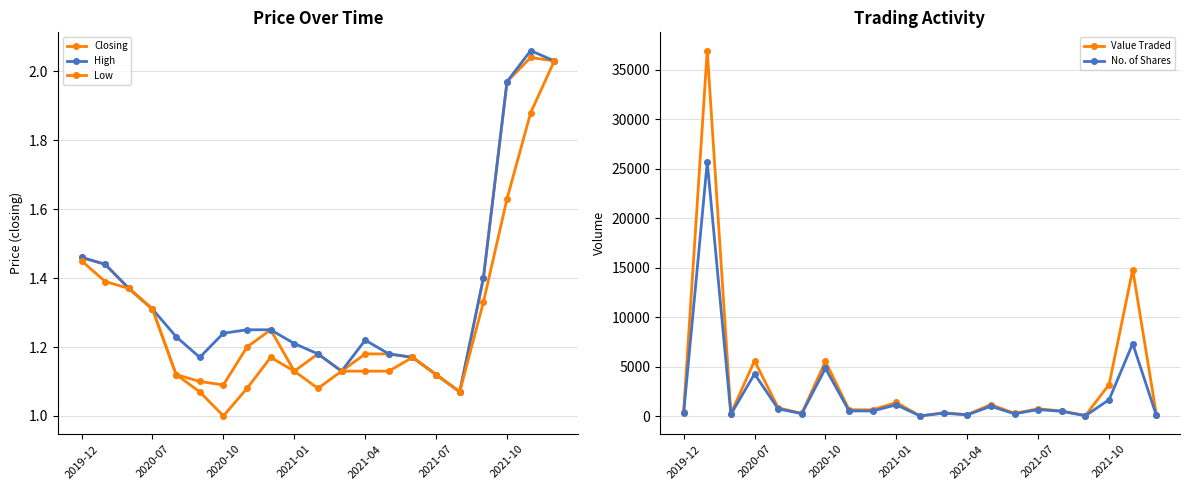

Which series has the largest total across all categories?

Value Traded